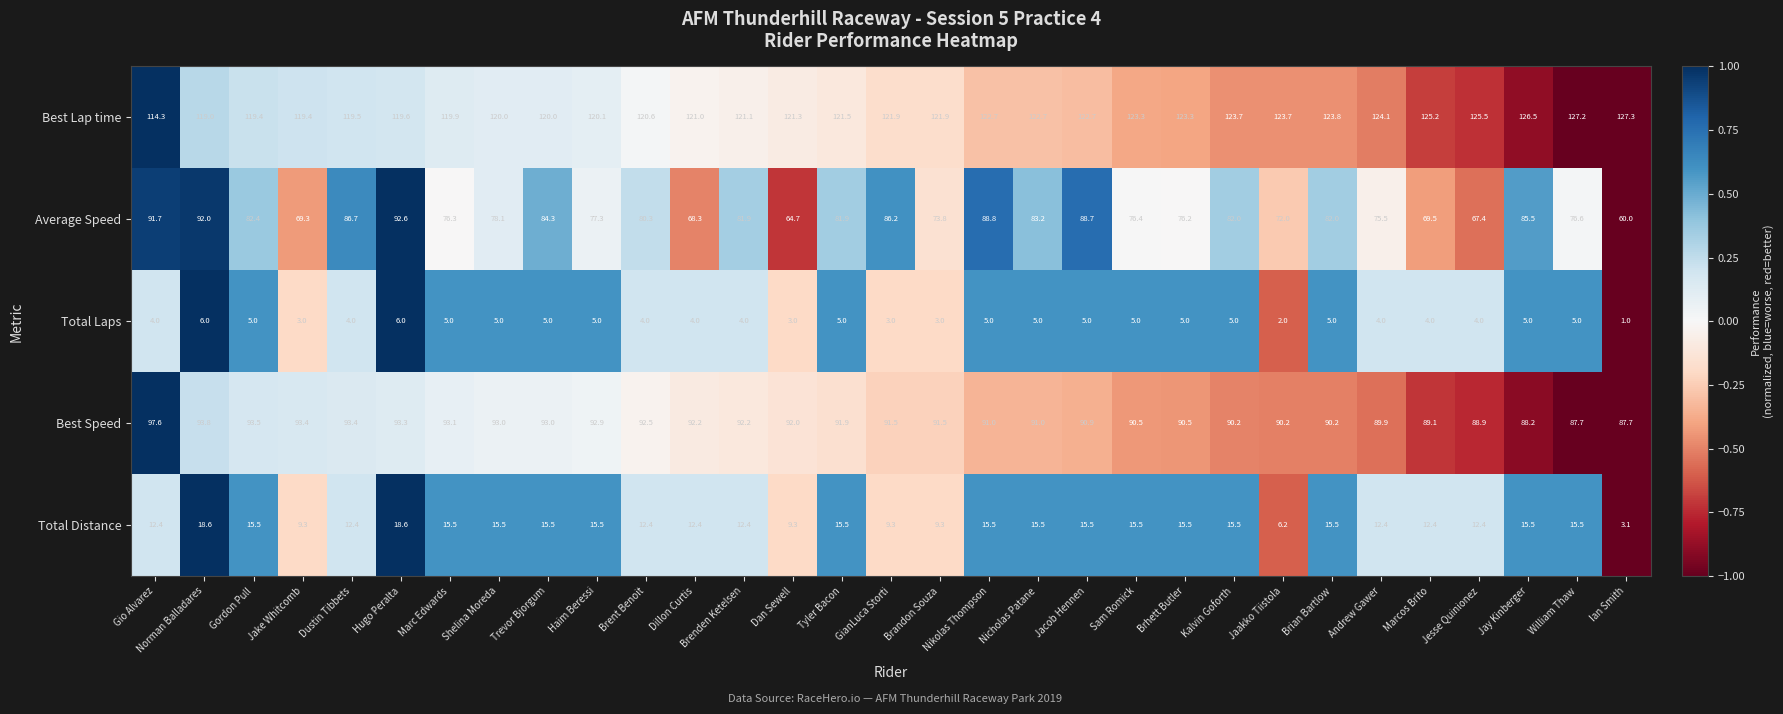

What is the total value across all series at Norman Balladares?

329.4